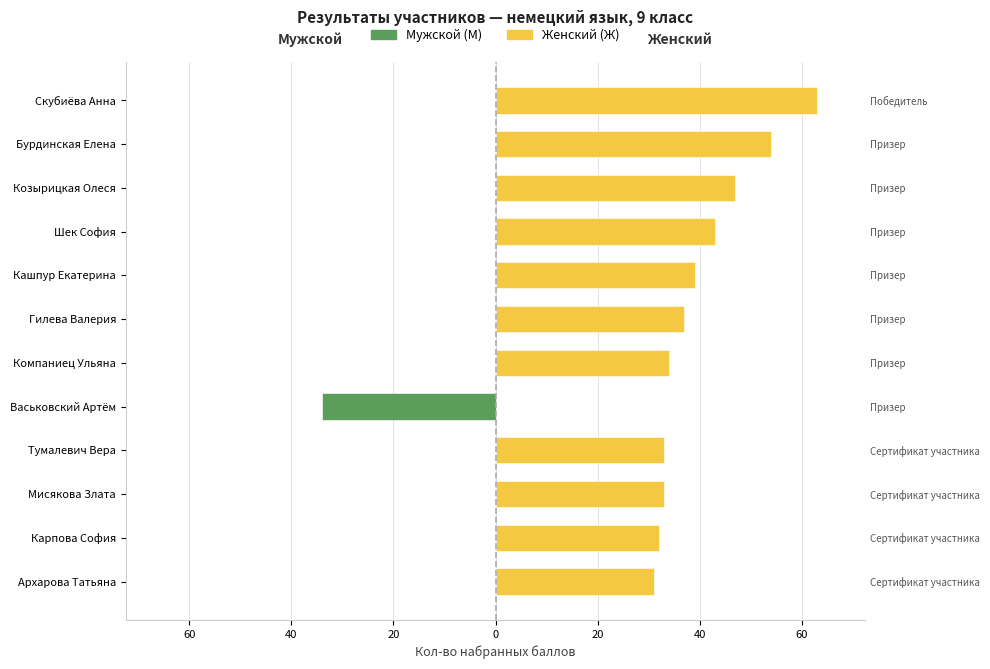

Is the value of Женский (Ж) at Шек София greater than the value of Мужской (М) at Архарова Татьяна?

Yes